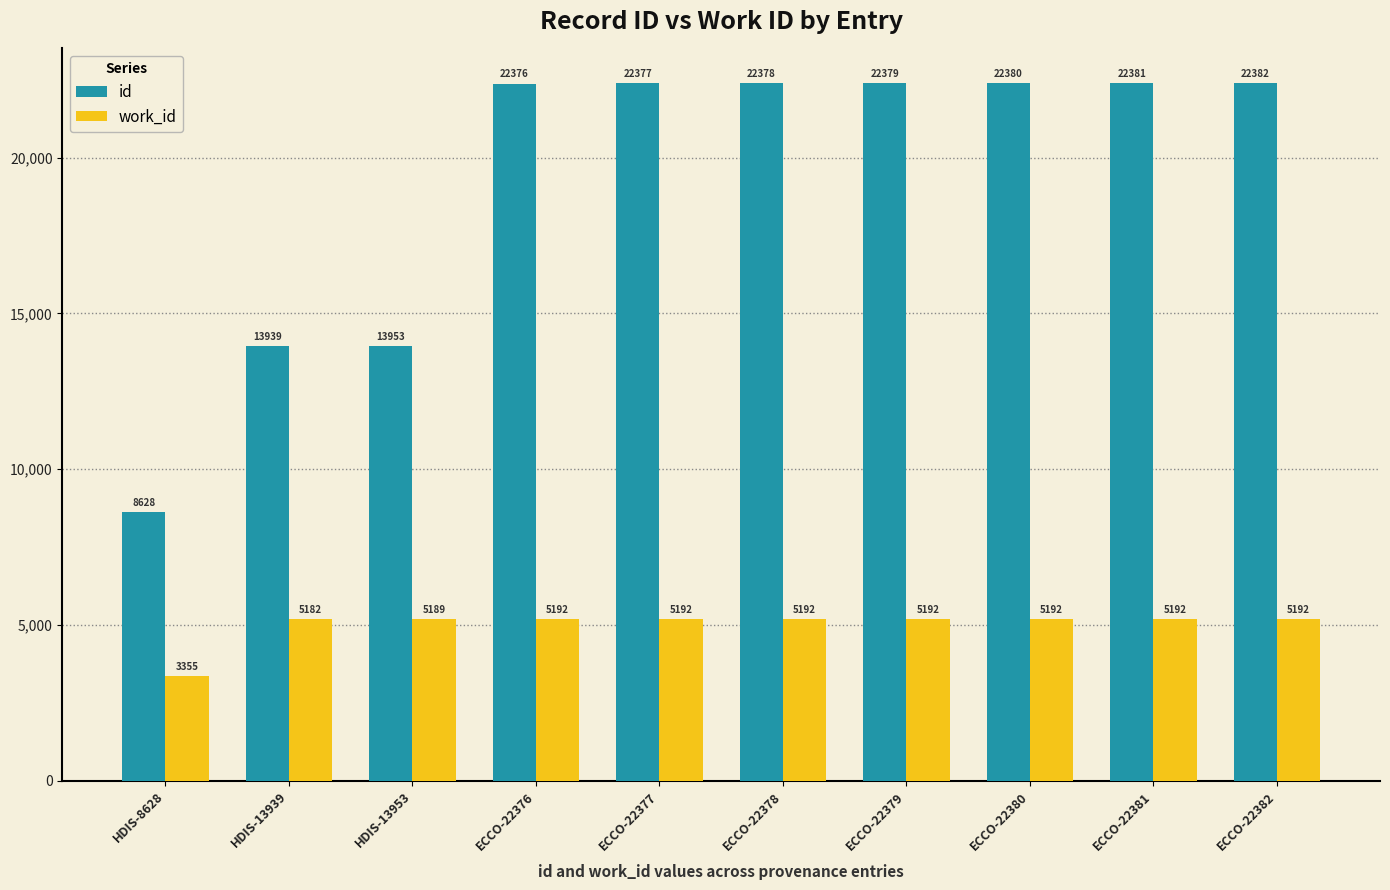

Read the id value at ECCO-22378, to the nearest 100.

22400